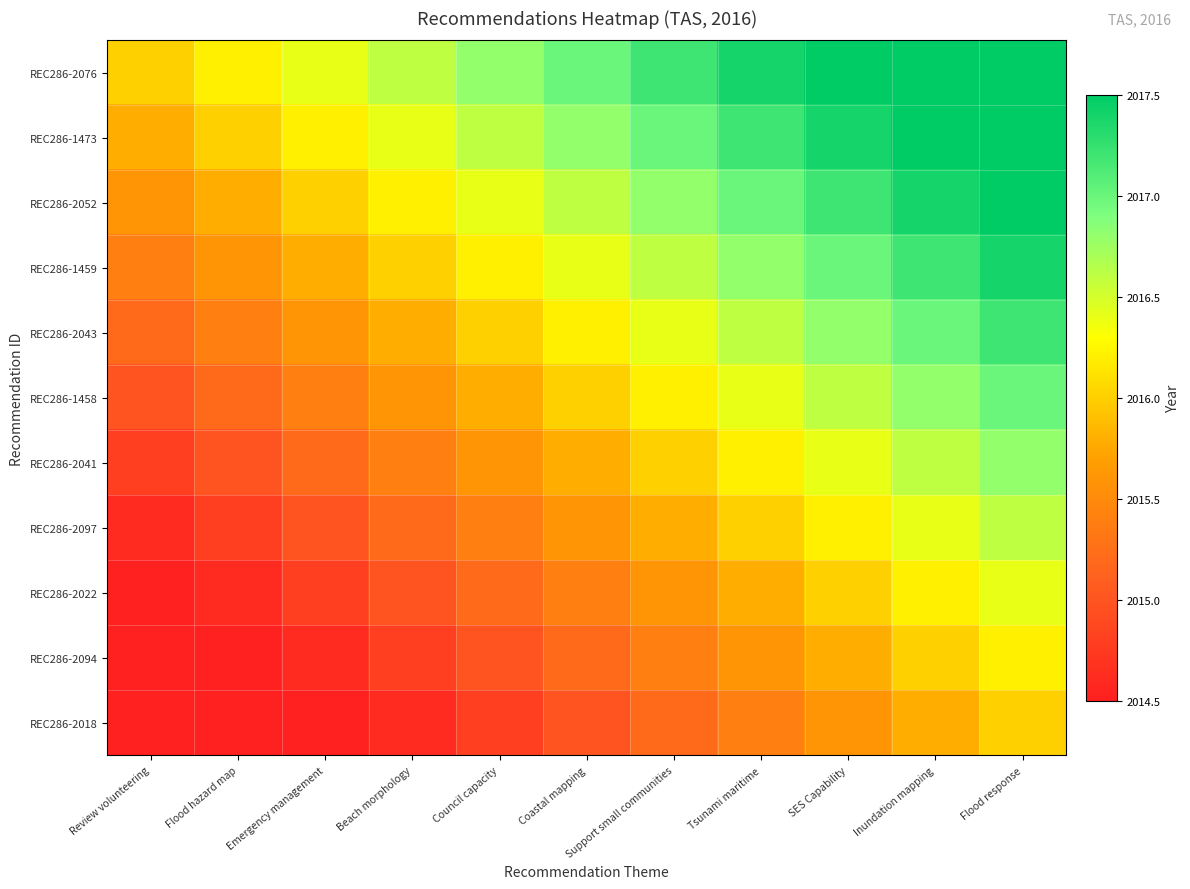

What is the total value across all series at Tsunami maritime?

22180.4